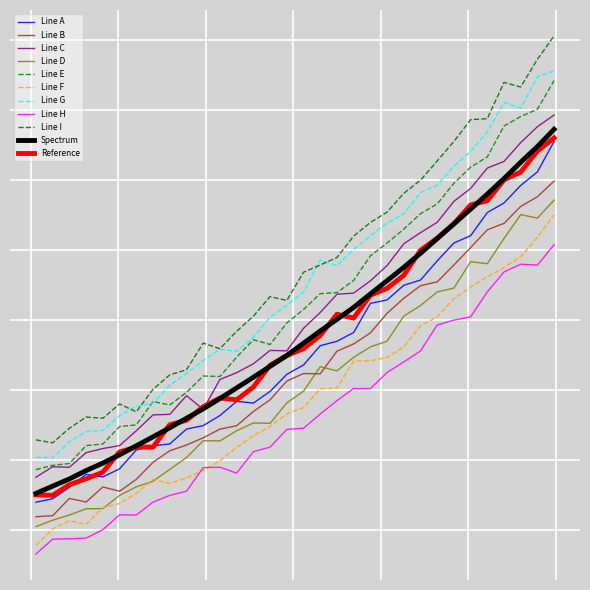

Reading right to left, list all the values displayed in this chart.

2682.5	2621.0	2564.8	2506.6	2451.2	2397.5	2344.6	2292.2	2239.8	2189.8	2141.9	2094.5	2046.5	2003.8	1962.3	1918.7	1874.9	1836.0	1797.0	1758.9	1721.1	1684.1	1650.5	1616.7	1584.3	1552.1	1520.2	1490.4	1463.7	1433.9	1408.0	1382.2